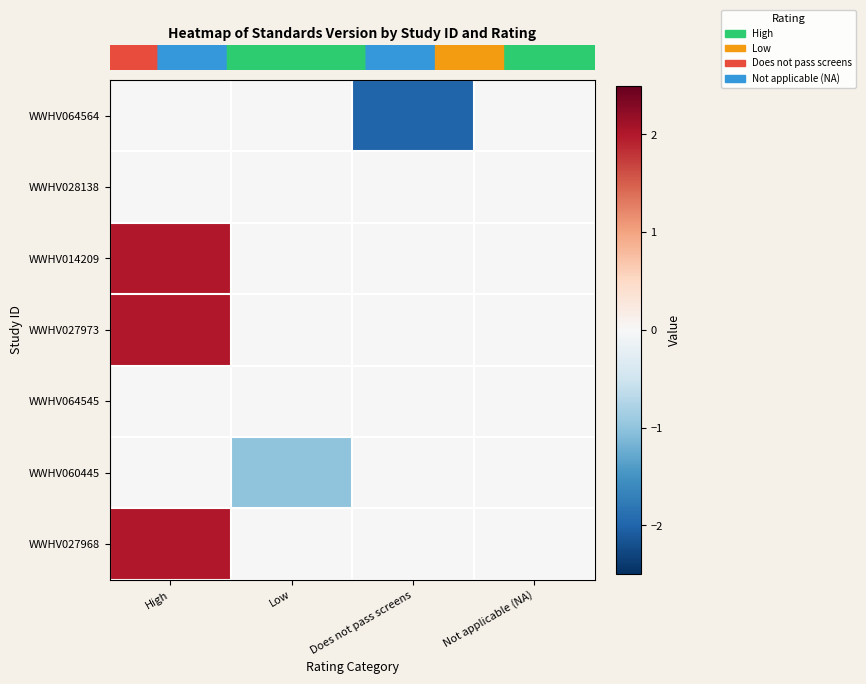

At which category is the sum across all series the highest?

High